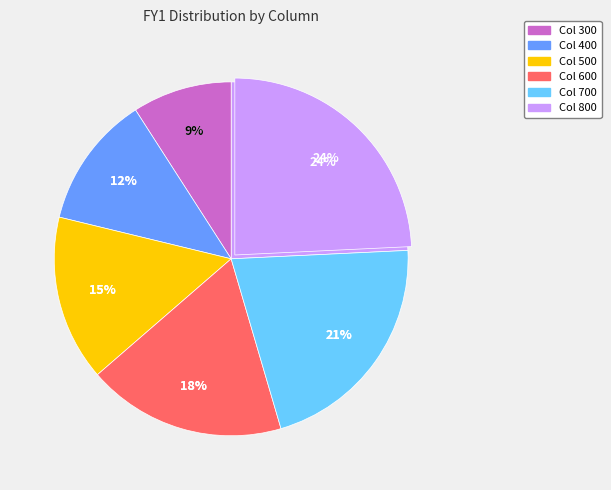

At 800, list the series in order from largest to smallest.

FY1, FY2